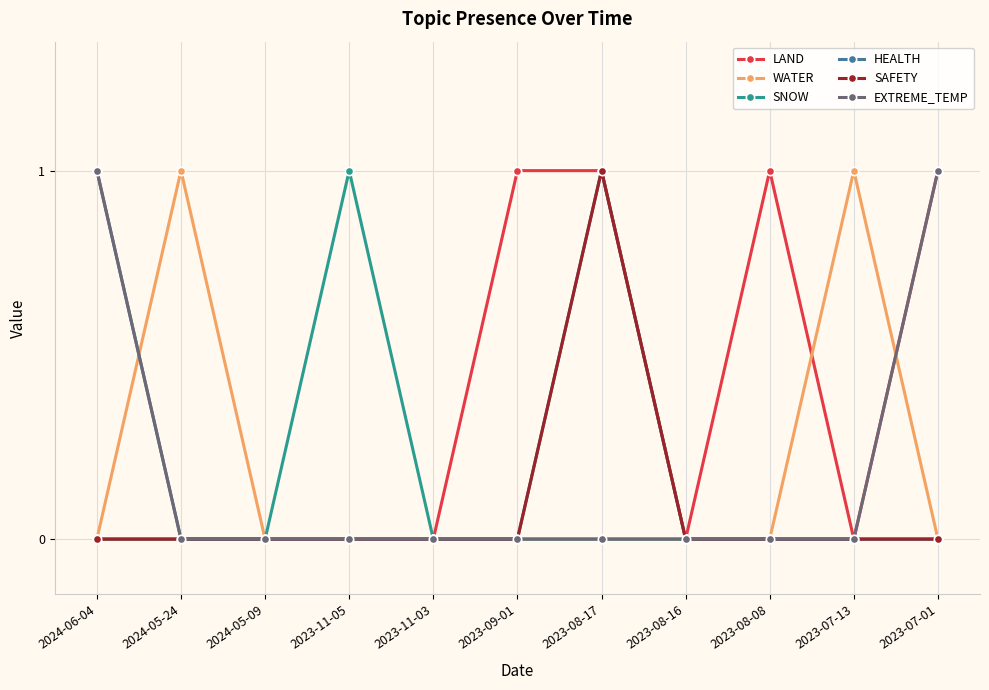

Which series has the largest total across all categories?

LAND